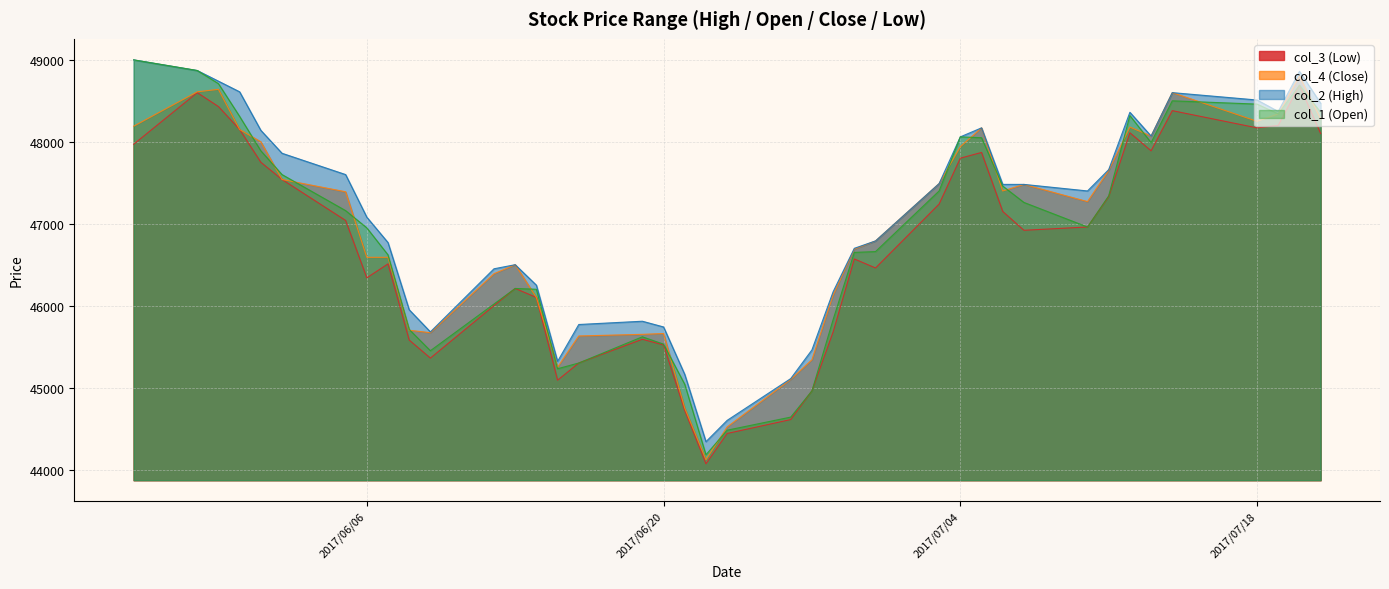

What is the difference between the col_1 (Open) values at 2017/05/29 and 2017/05/26?

130